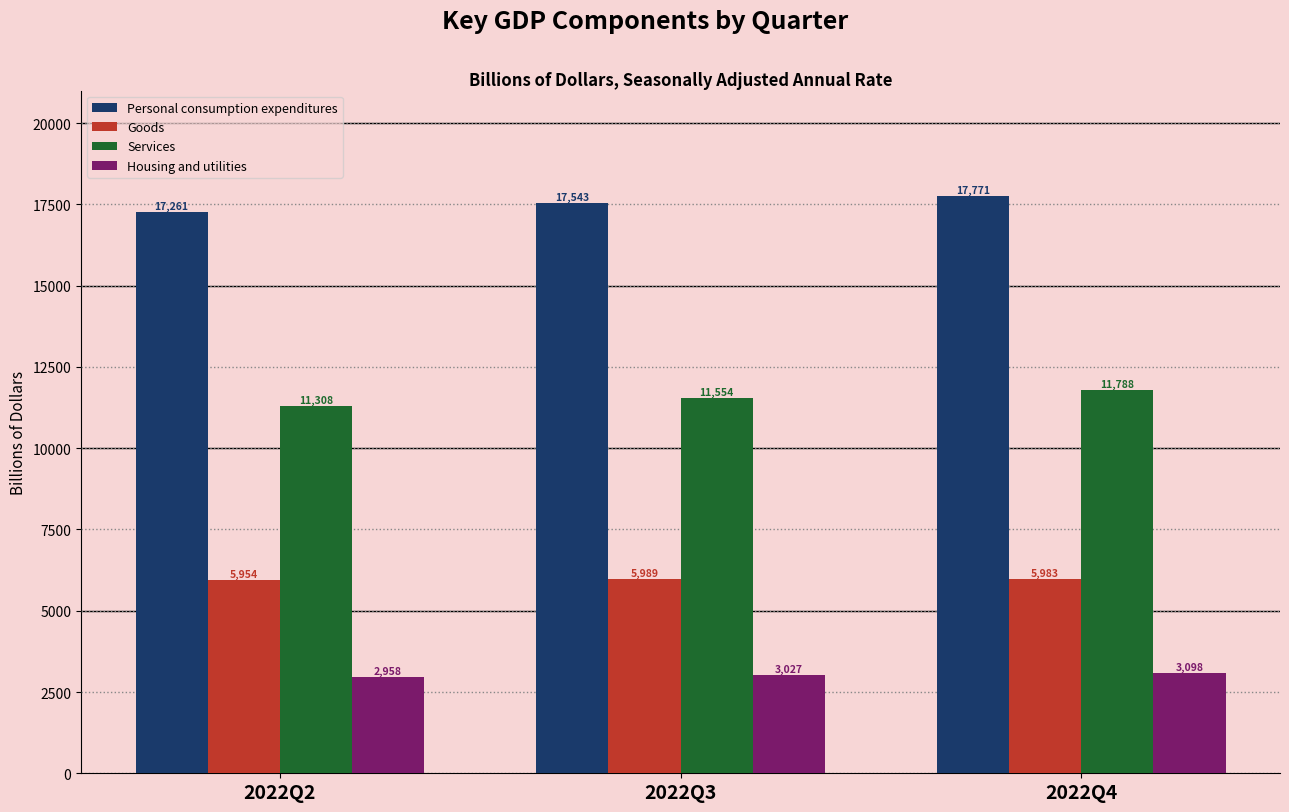

Rank the series by their average value, from lowest to highest.

Housing and utilities, Goods, Services, Personal consumption expenditures